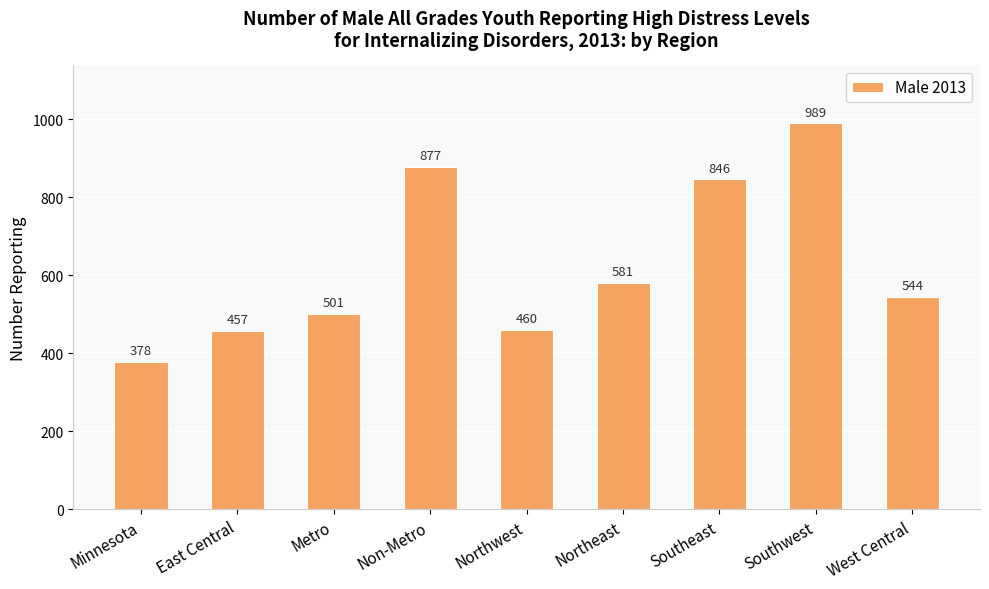

Where is the data nearest to the value 683?

Northeast